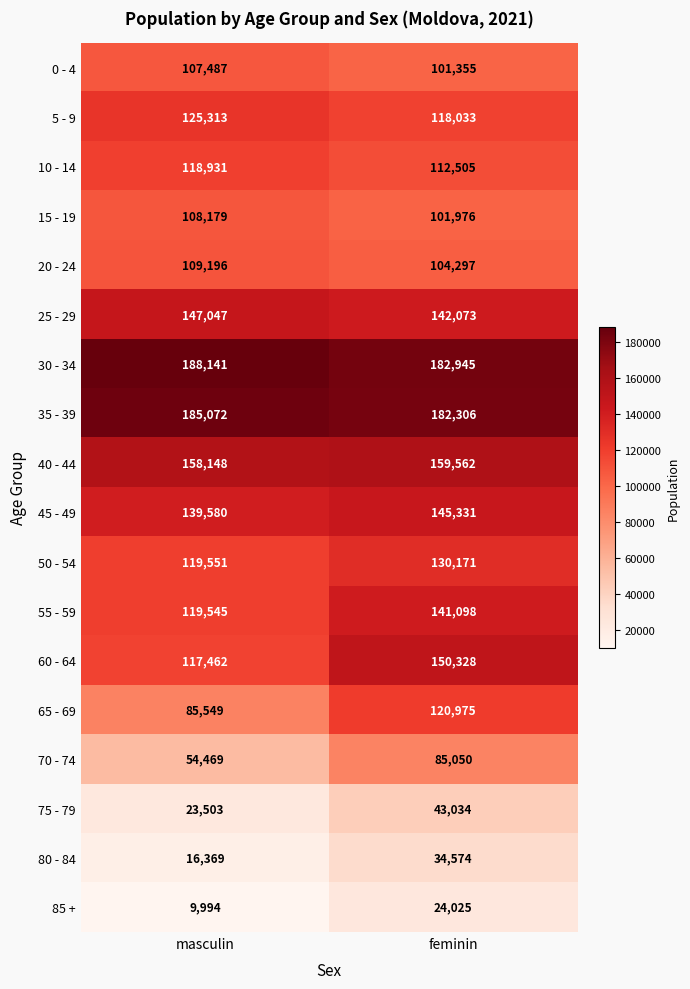

Rank the series by their maximum value, from lowest to highest.

85 +, 80 - 84, 75 - 79, 70 - 74, 0 - 4, 15 - 19, 20 - 24, 10 - 14, 65 - 69, 5 - 9, 50 - 54, 55 - 59, 45 - 49, 25 - 29, 60 - 64, 40 - 44, 35 - 39, 30 - 34